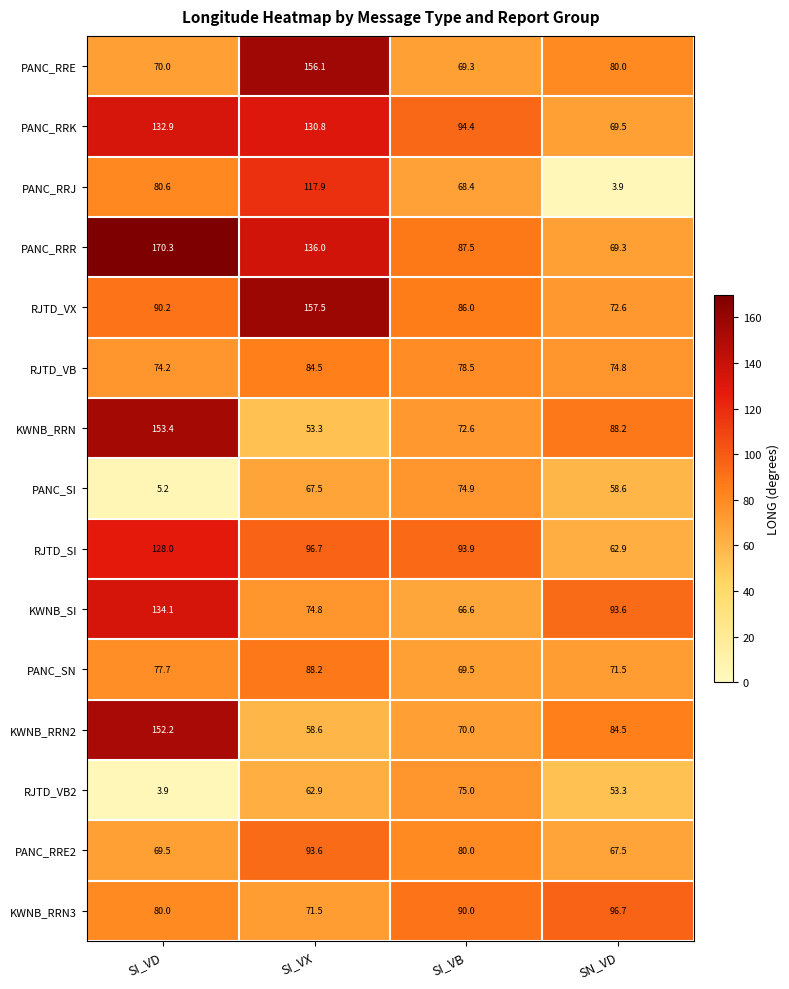

Rank the categories by RJTD_VB2 value from highest to lowest.

SI_VB, SI_VX, SN_VD, SI_VD